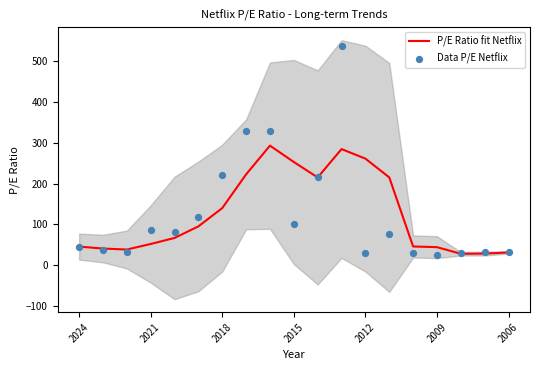

At which category is the sum across all series the highest?

11